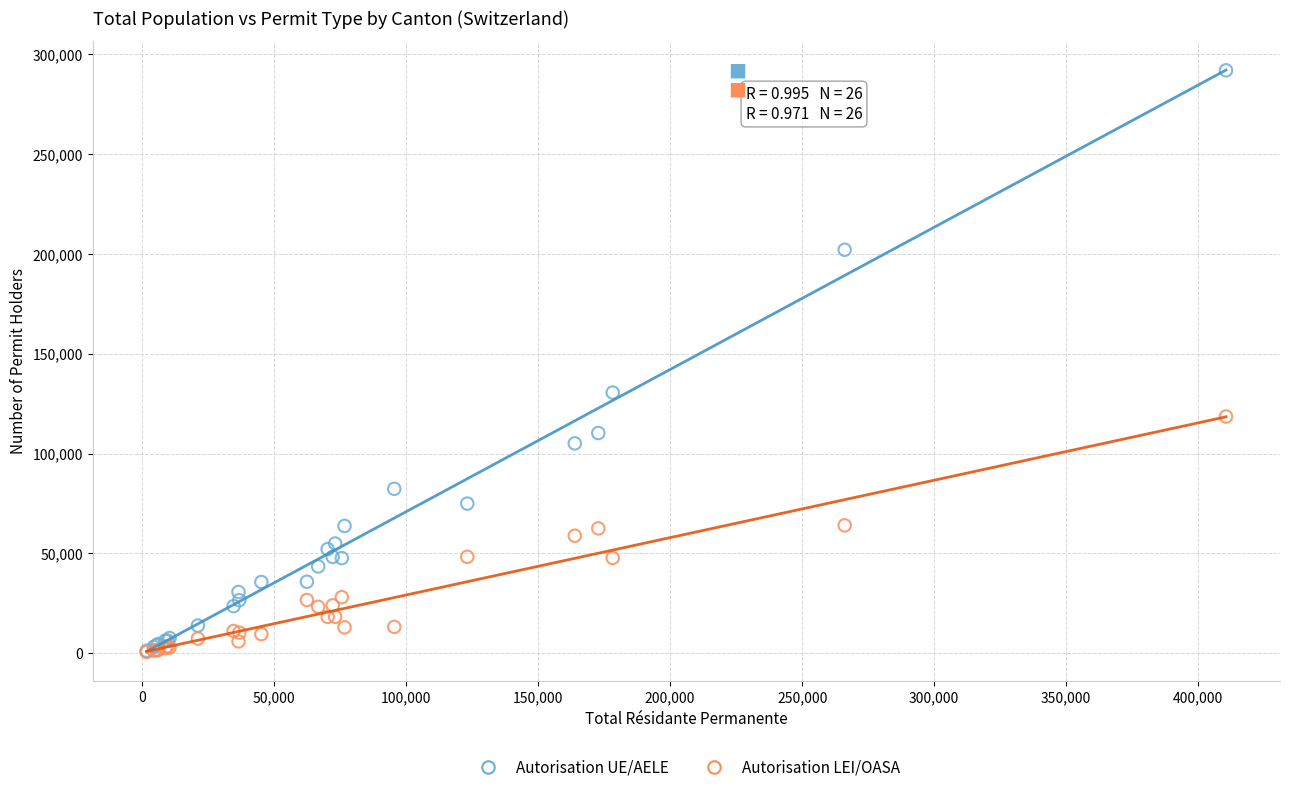

In the Autorisation UE/AELE series, what Y value is closest to 146565?

130550